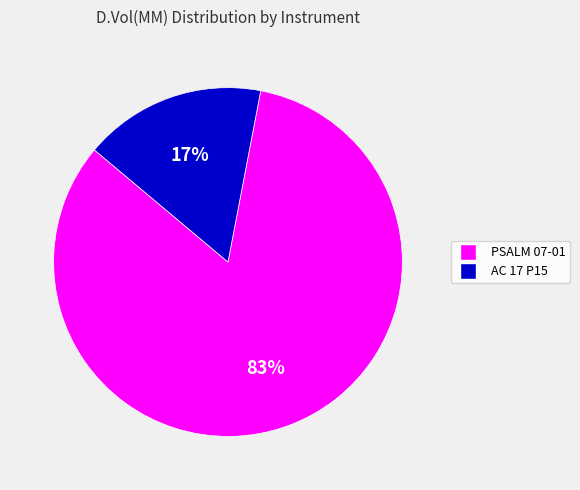

Is there any slice that represents more than half of the pie?

Yes